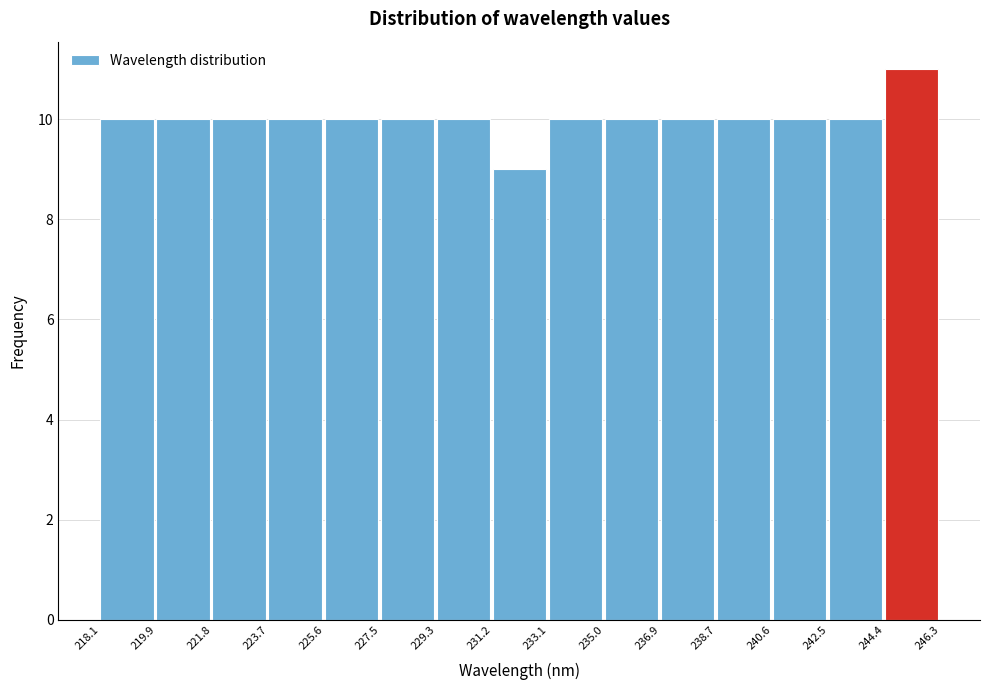

Reading left to right, list every bar in this chart as the range it spans on the x-axis followed by its height. The values are not printed on the chart, so give them approximately, as read against the axis.

218.1 to 219.9: 10
219.9 to 221.8: 10
221.8 to 223.7: 10
223.7 to 225.6: 10
225.6 to 227.5: 10
227.5 to 229.3: 10
229.3 to 231.2: 10
231.2 to 233.1: 9
233.1 to 235.0: 10
235.0 to 236.9: 10
236.9 to 238.7: 10
238.7 to 240.6: 10
240.6 to 242.5: 10
242.5 to 244.4: 10
244.4 to 246.3: 11